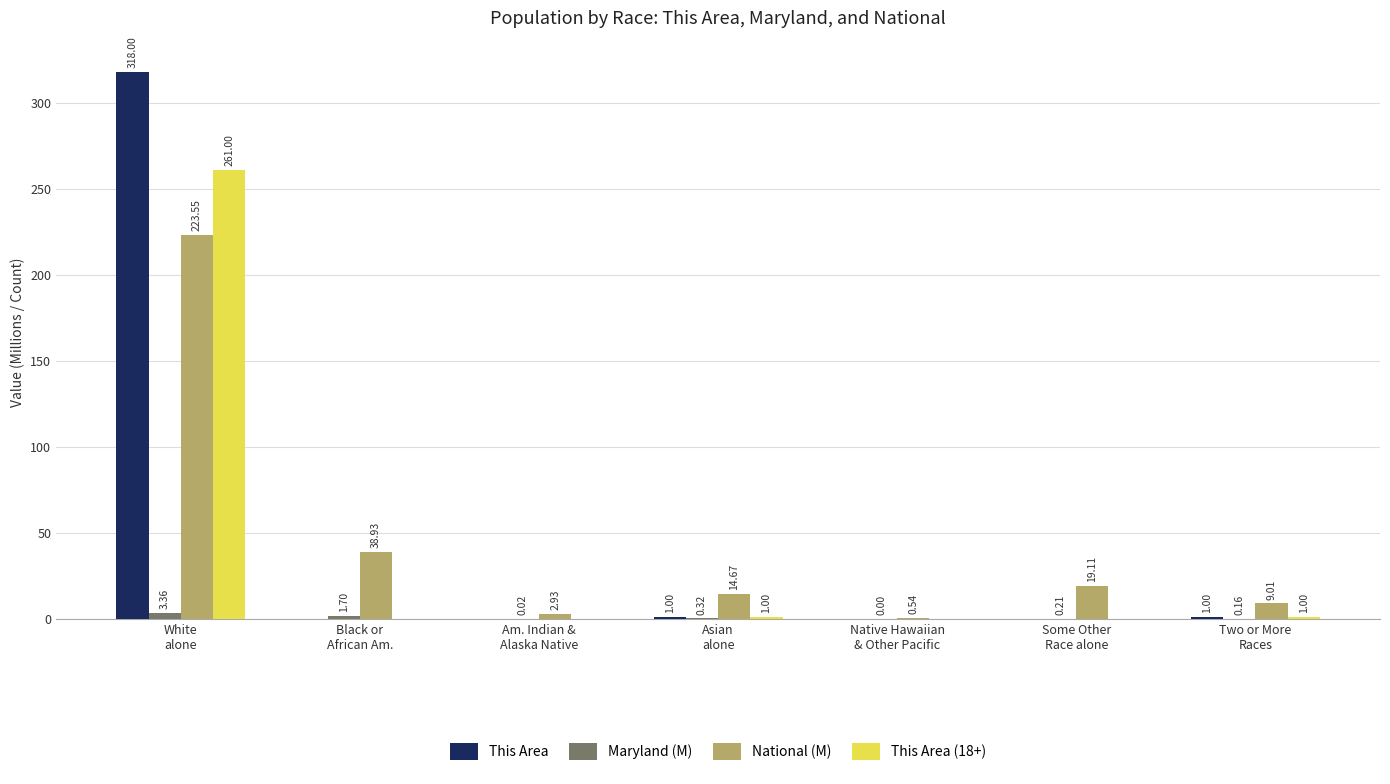

What is the sum of all This Area values?

320.0